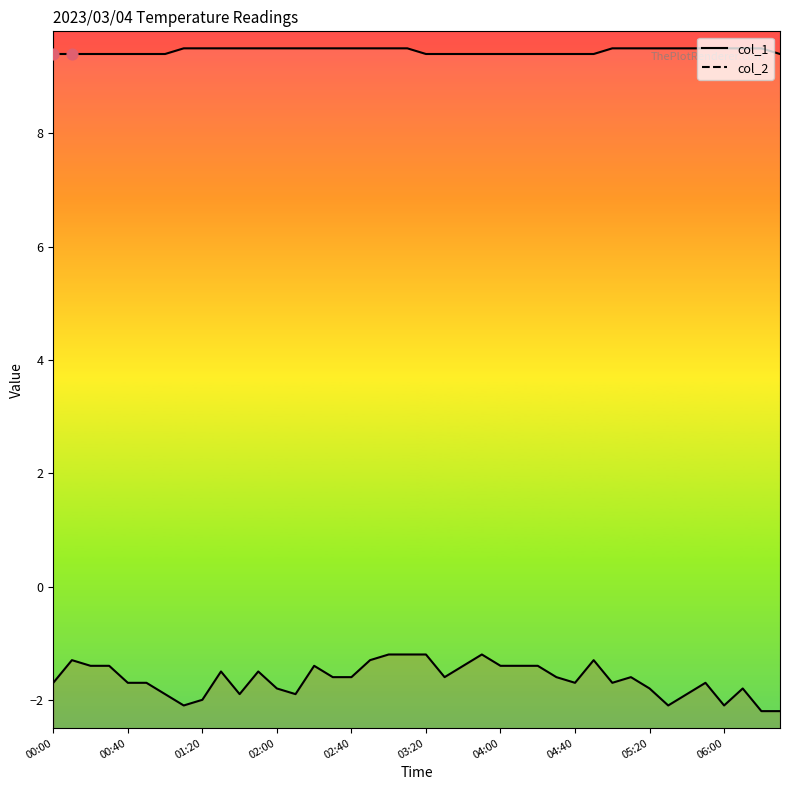

Is the value of col_1 at 02:40 greater than the value of col_2 at 06:30?

Yes